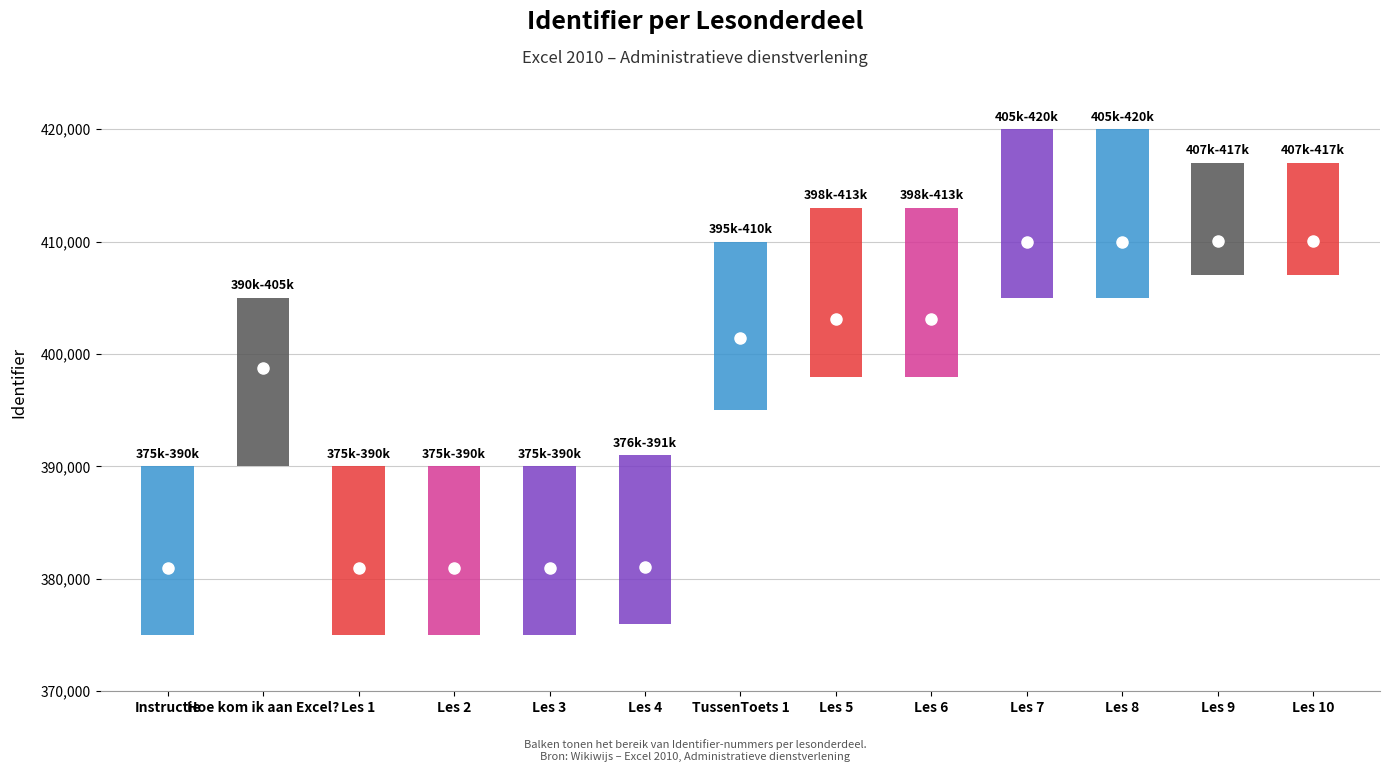

What is the value of the 4th point from the left?

380995